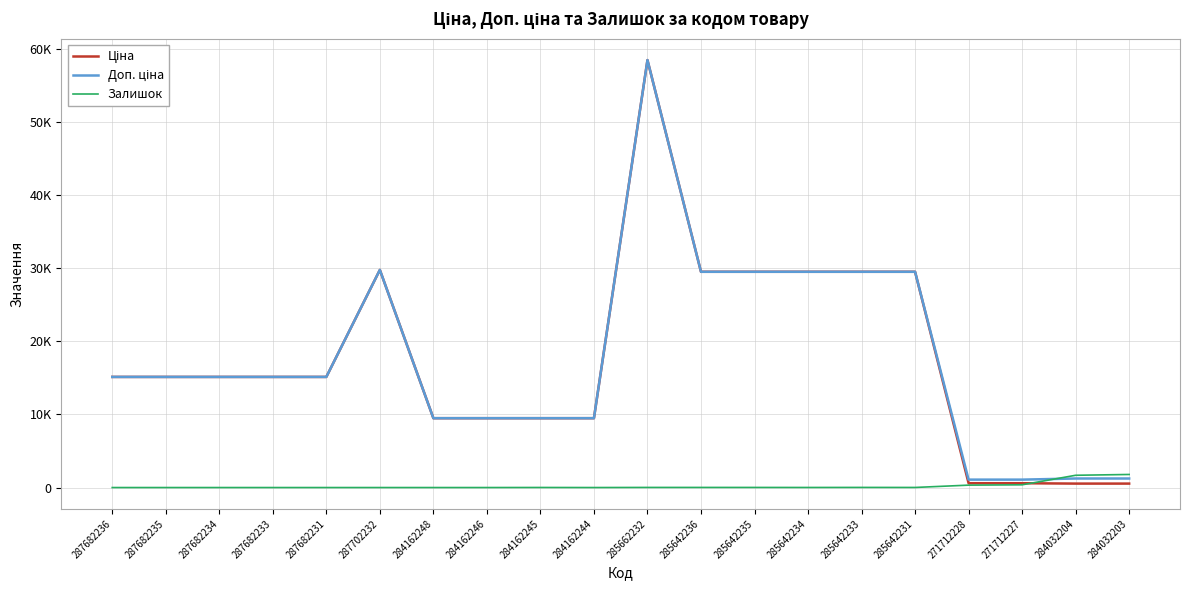

Does the chart display data point markers on the line(s)?

No